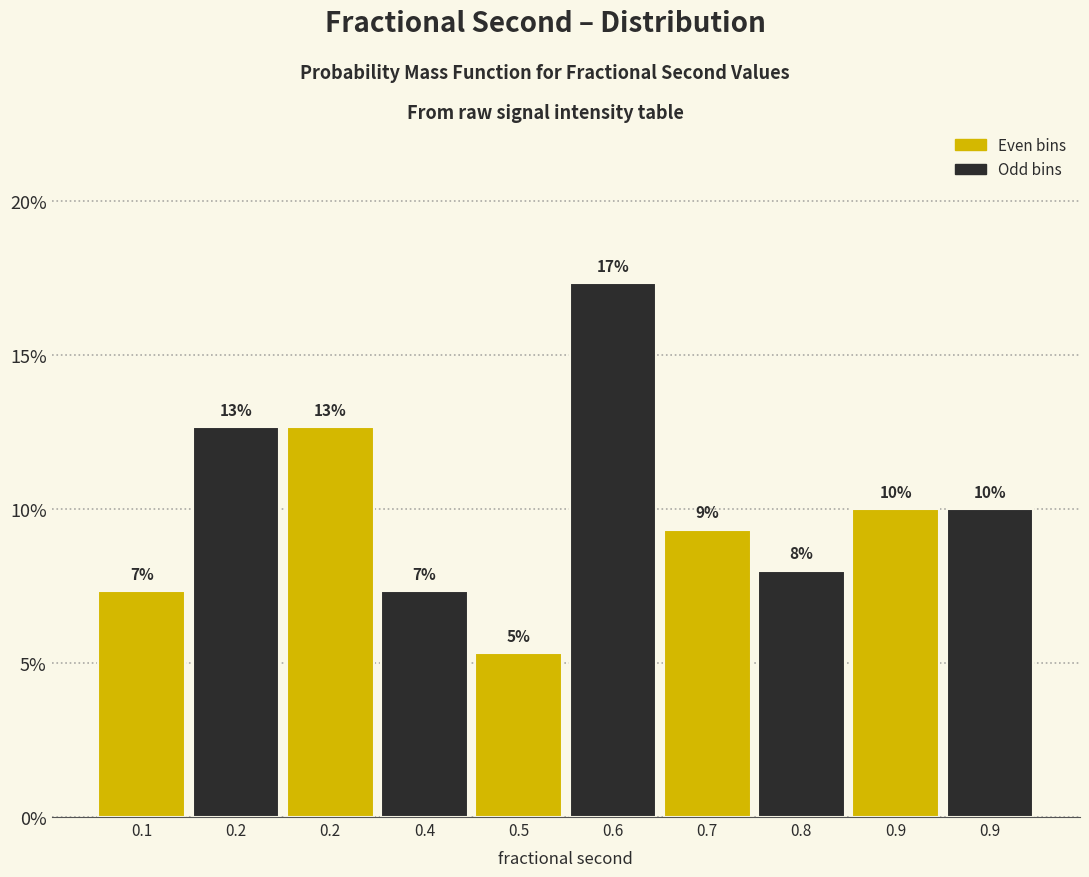

Are the bars horizontal?

No